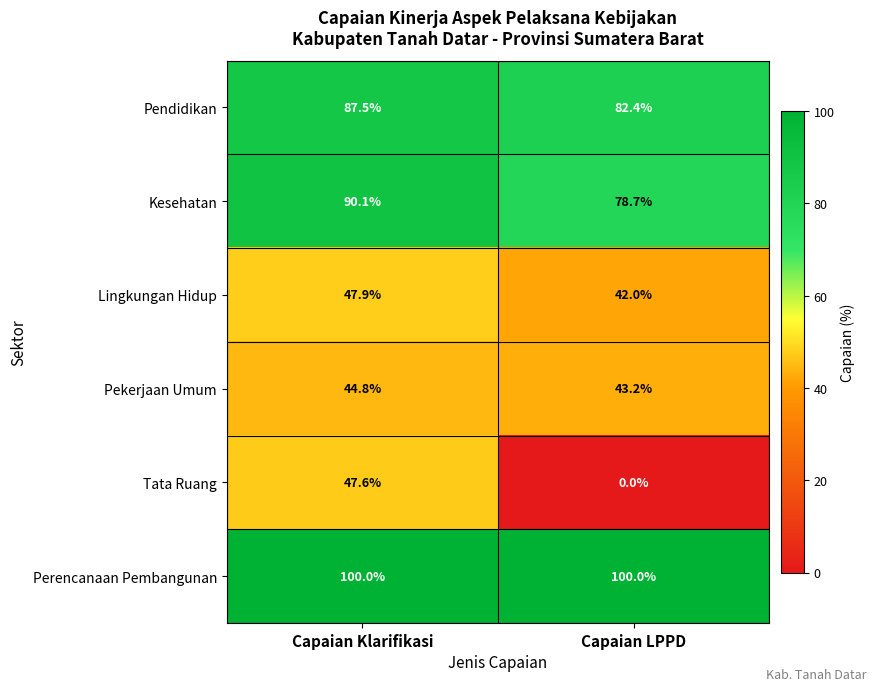

At which label does Tata Ruang first exceed 47?

Capaian Klarifikasi